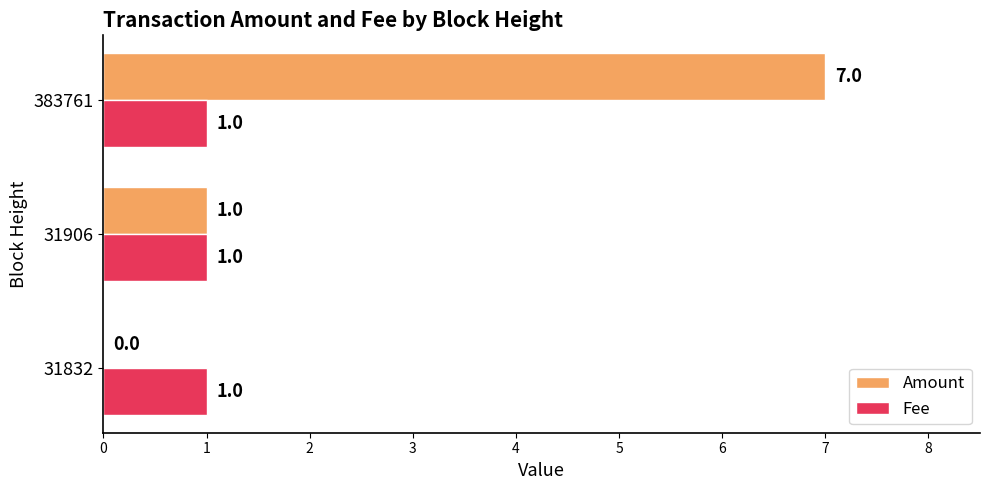

True or false: Fee has a value of 0 at 383761.

False